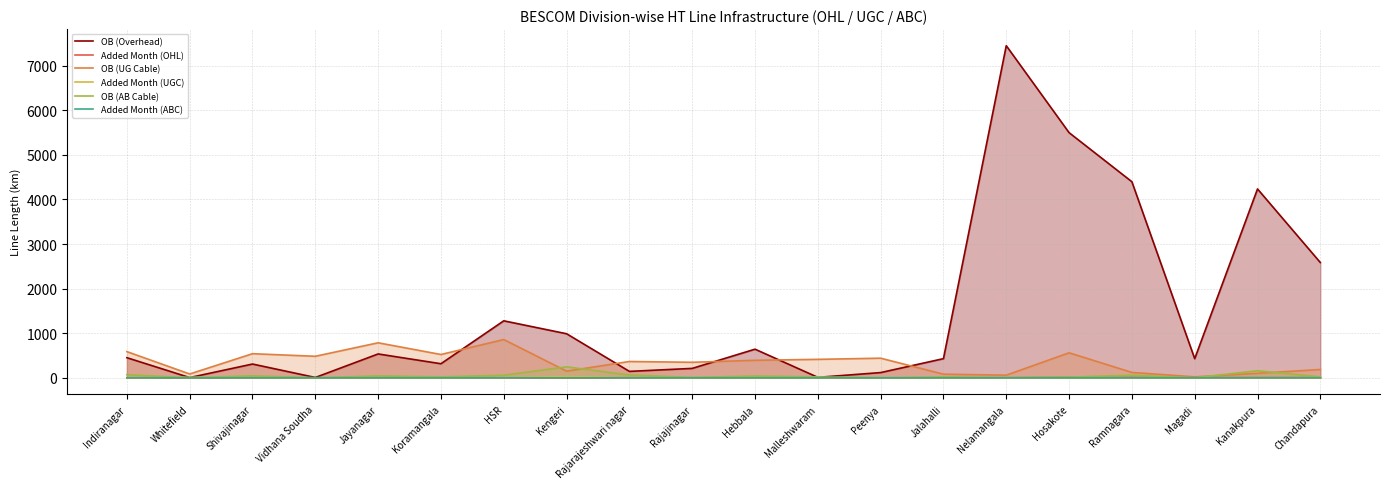

What is the difference between the OB (Overhead) values at Ramnagara and Peenya?

4279.4